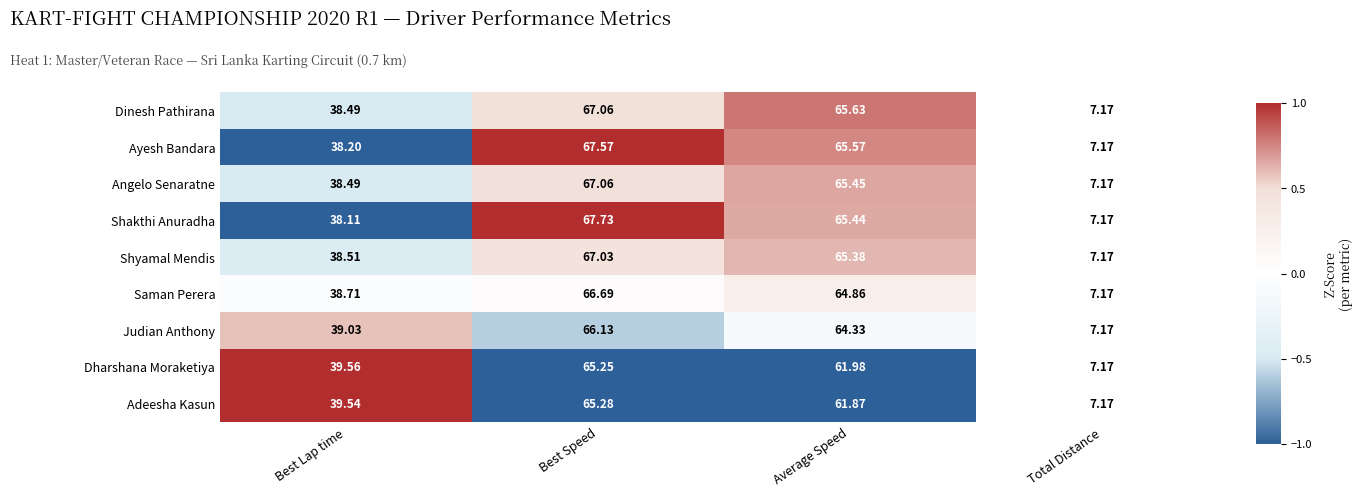

Which category has the highest value in the Shakthi Anuradha series?

Best Speed